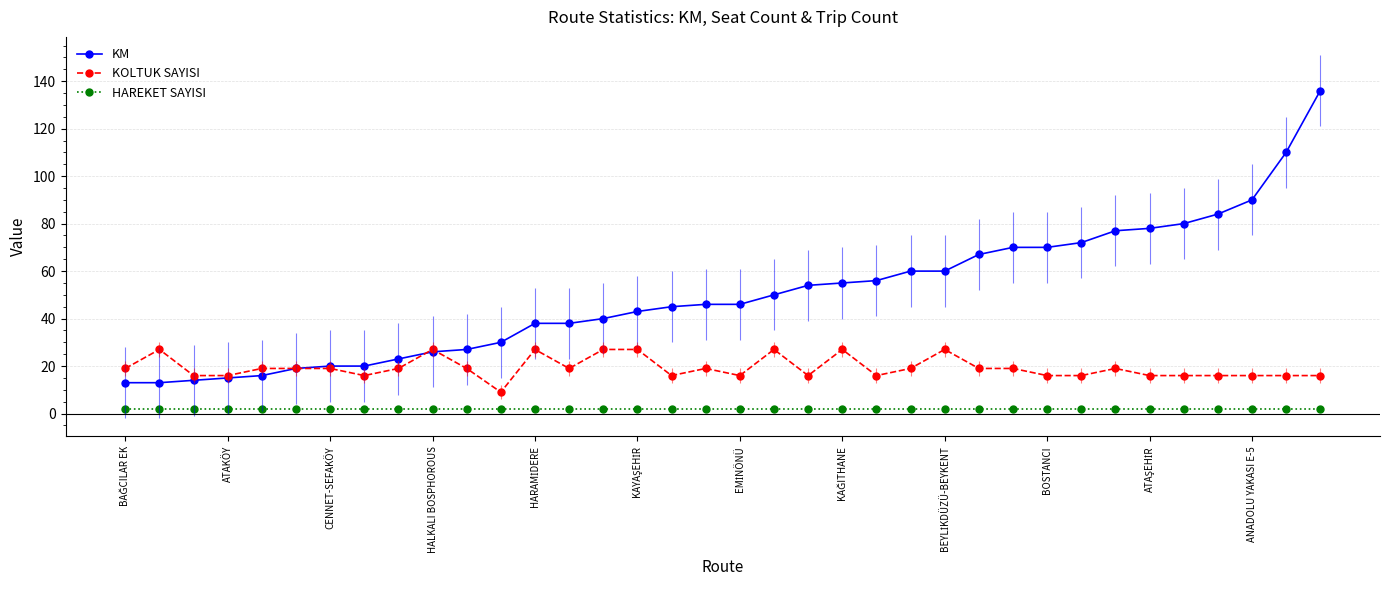

True or false: HAREKET SAYISI and KOLTUK SAYISI cross at least once.

False